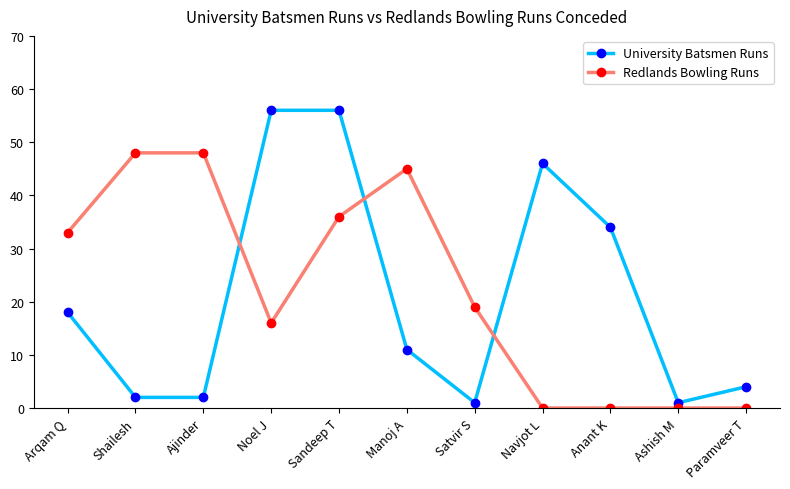

Where is University Batsmen Runs nearest to the value 28?

Anant K